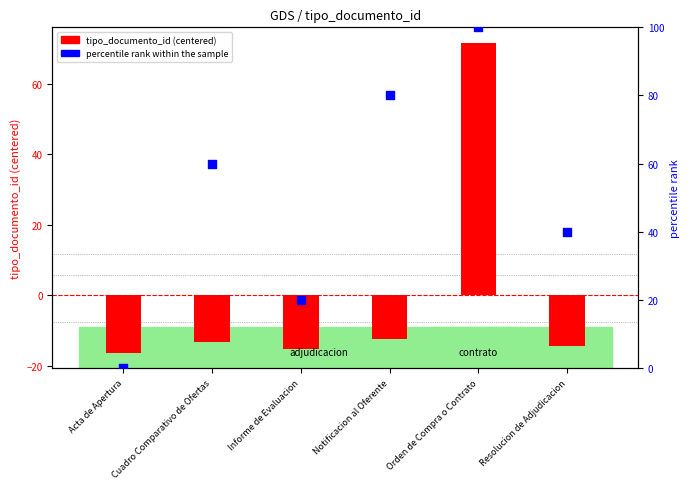

Which series reaches the minimum Y coordinate?

tipo_documento_id (centered)